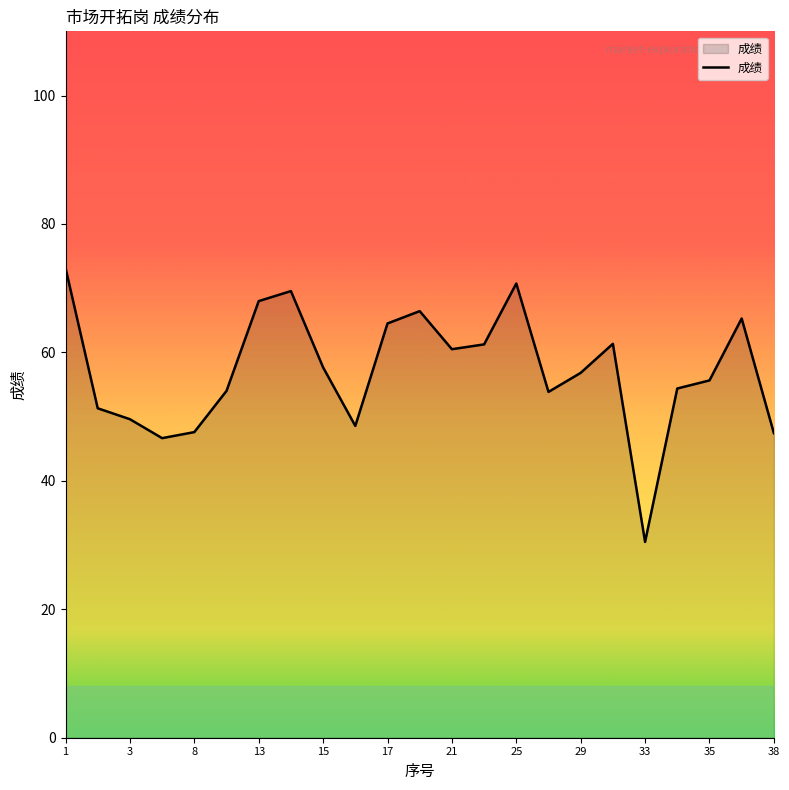

What is the maximum value shown in the chart?

73.2